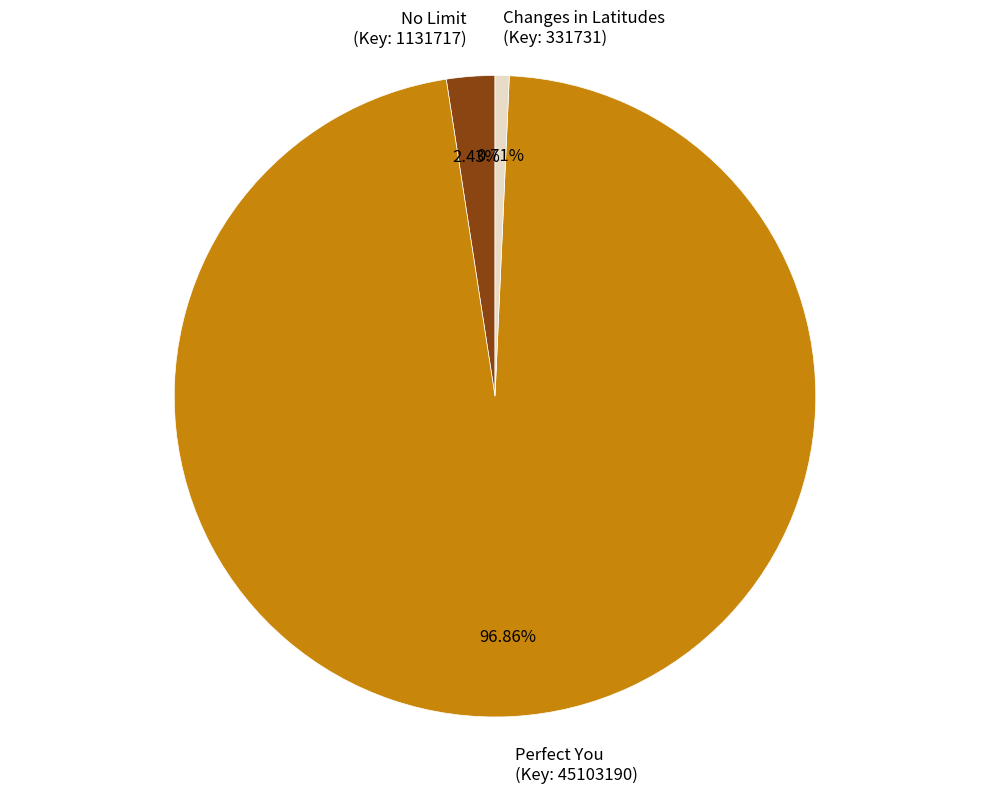

How many slices are in this pie chart?

3